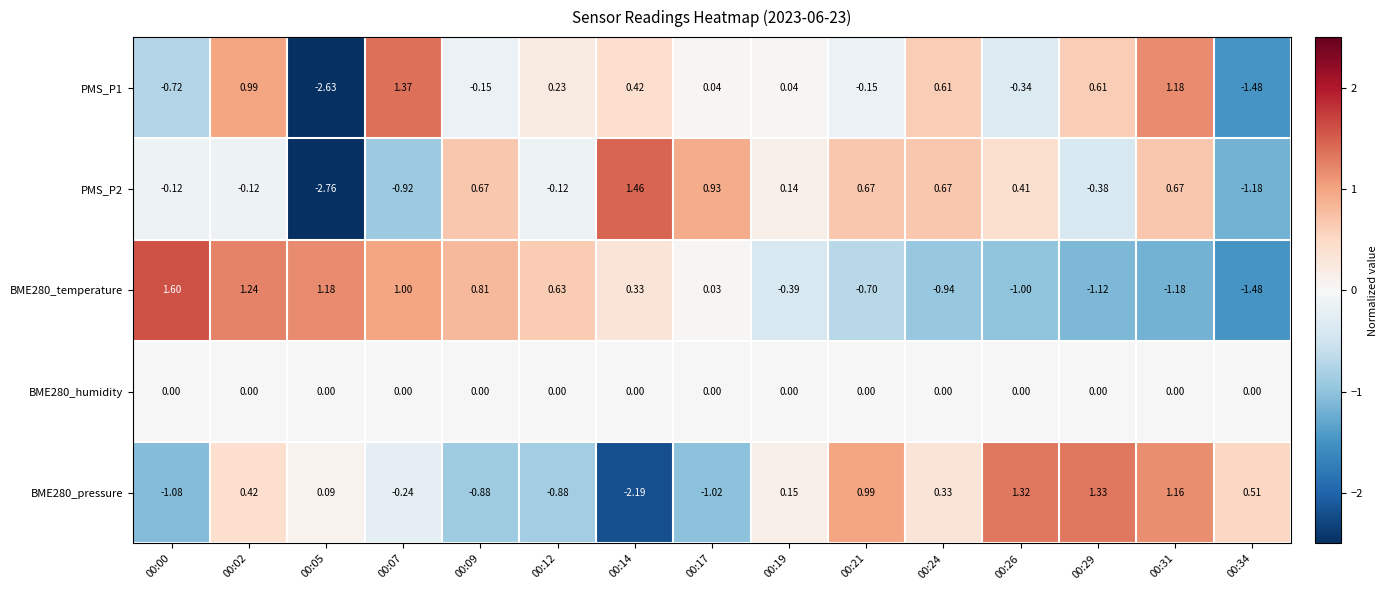

At 00:17, list the series in order from smallest to largest.

BME280_pressure, BME280_humidity, BME280_temperature, PMS_P1, PMS_P2